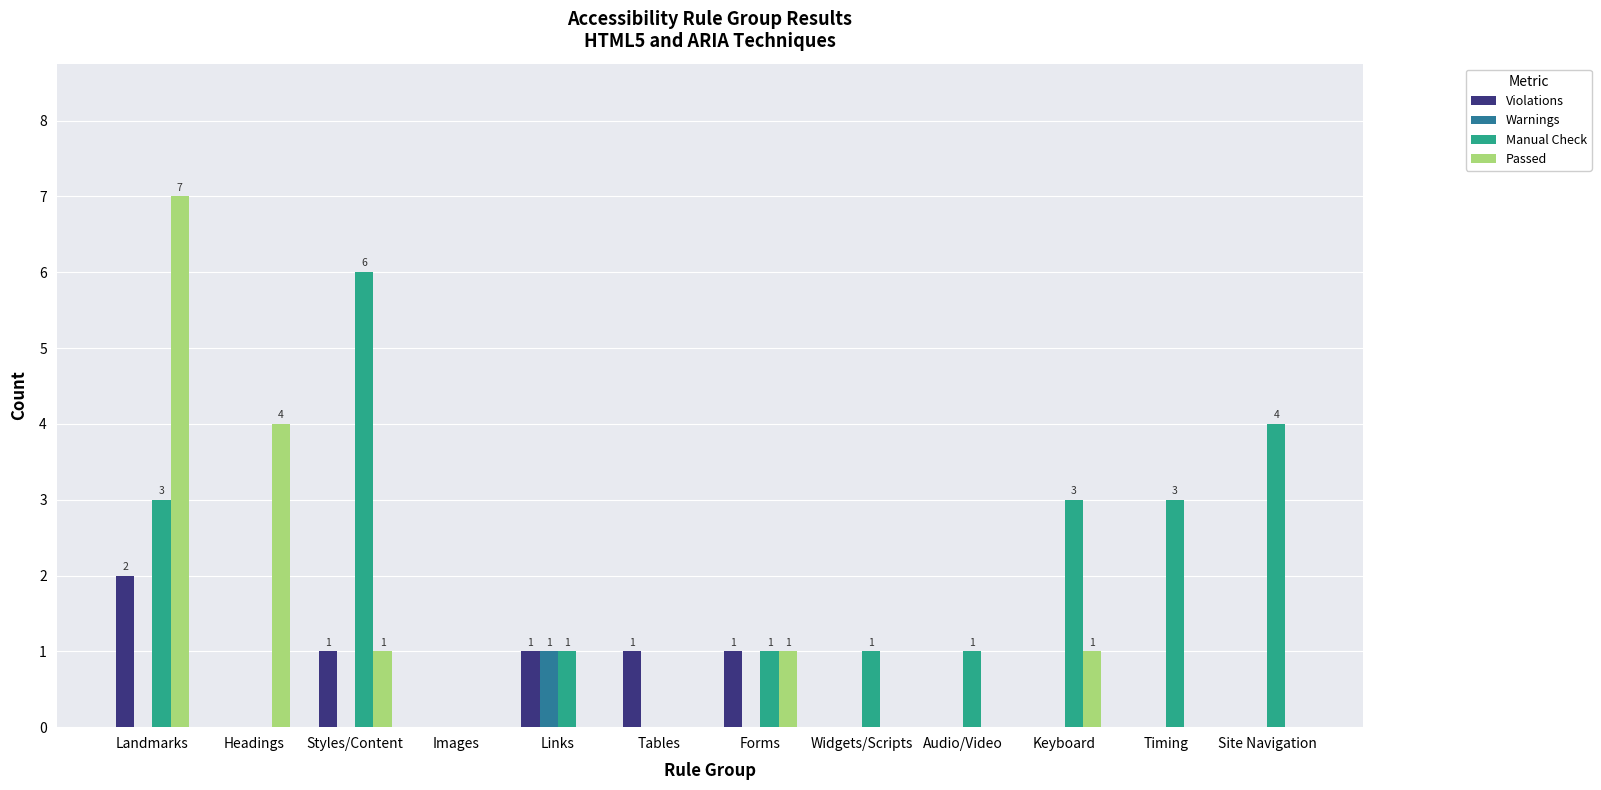

At which category is the sum across all series the highest?

Landmarks